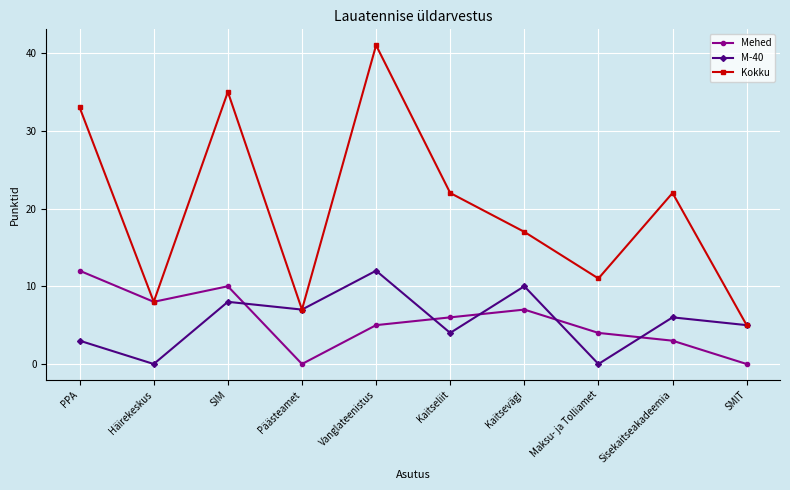

Rank the series at Maksu- ja Tolliamet from lowest to highest value.

M-40, Mehed, Kokku